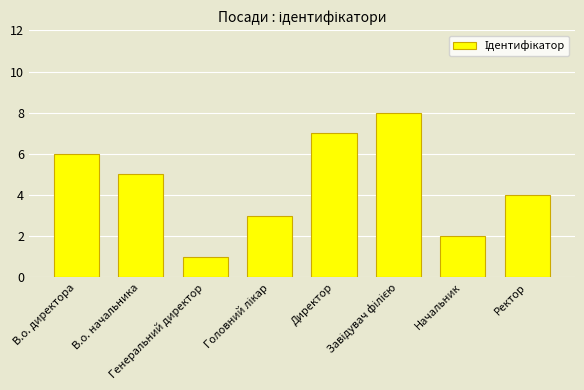

What is the sum of all values?

36